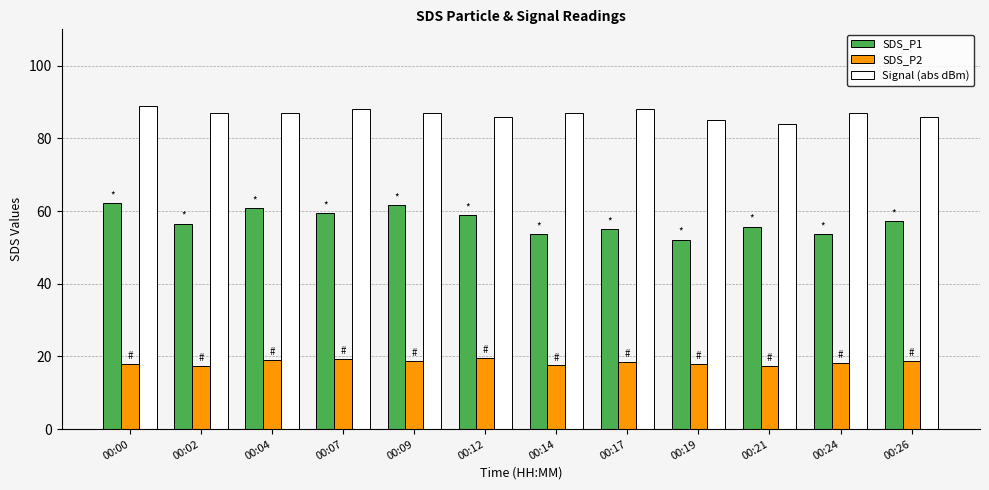

What are all the series names shown in the legend?

SDS_P1, SDS_P2, Signal (abs dBm)